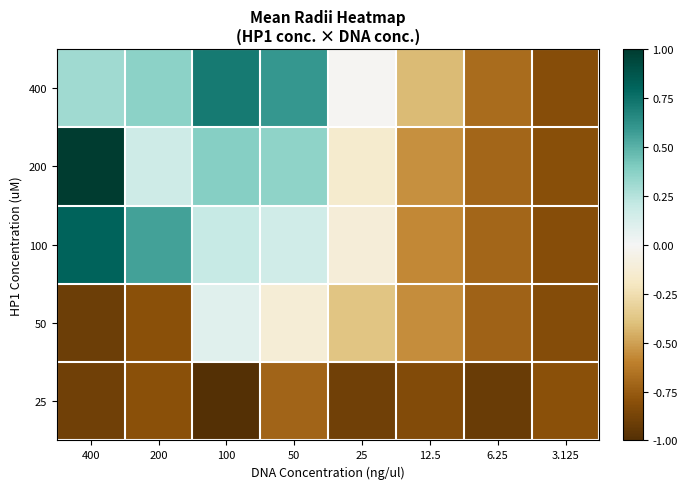

How many series are shown in this chart?

5